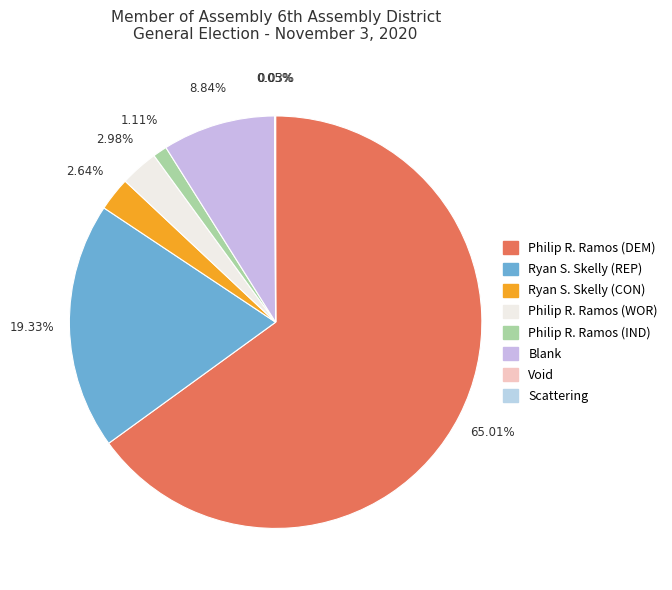

To the nearest percent, what percentage of the pie is Ryan S. Skelly (CON)?

3%